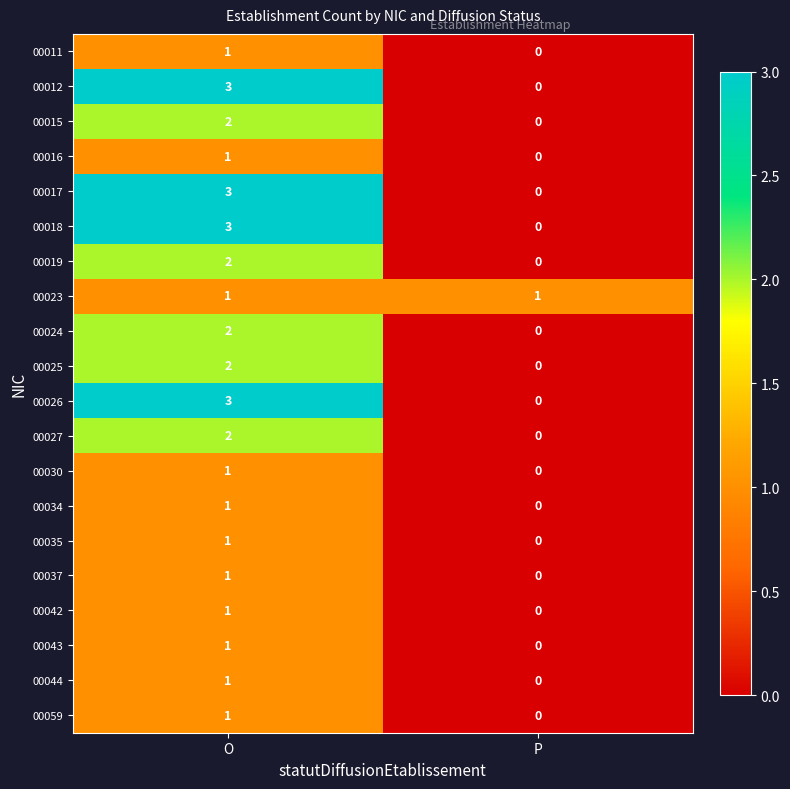

What is the spread (max minus min) of values at O?

2